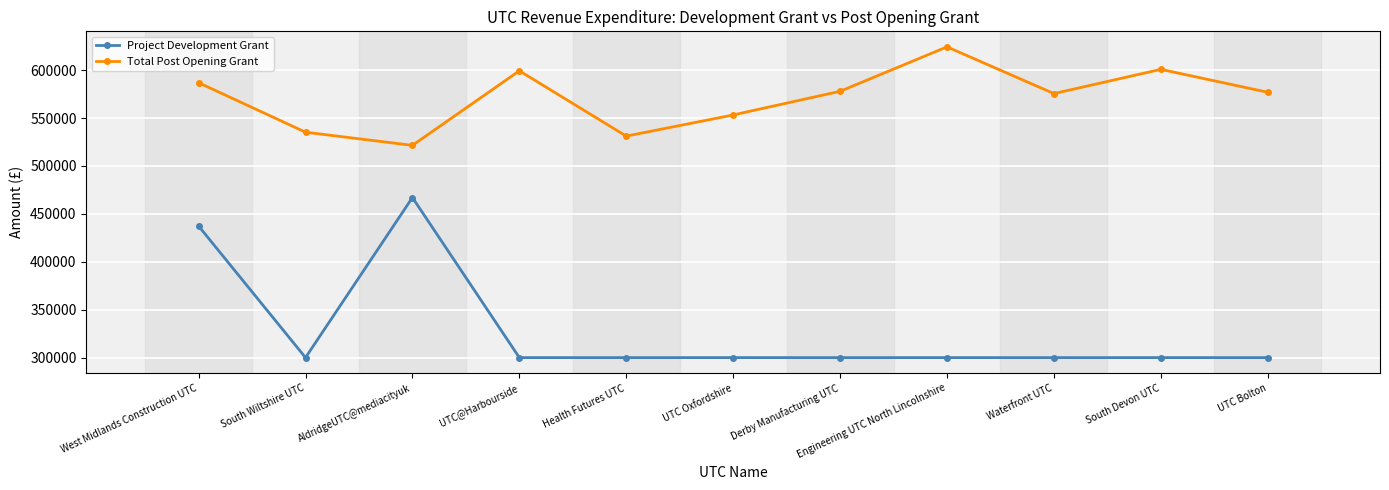

What is the spread (max minus min) of values at UTC Bolton?

276923.4